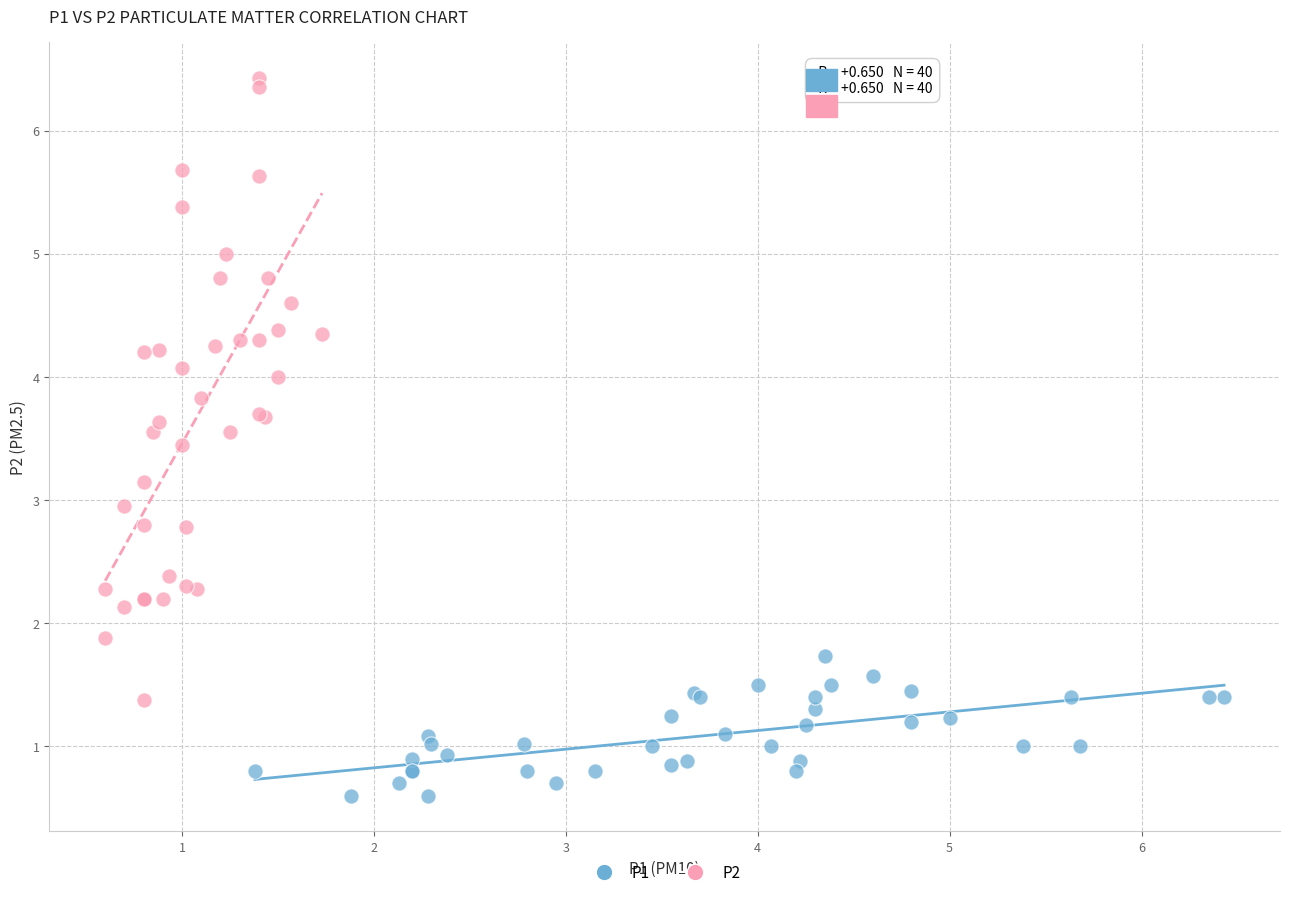

Which series contains the lowest Y value?

P1